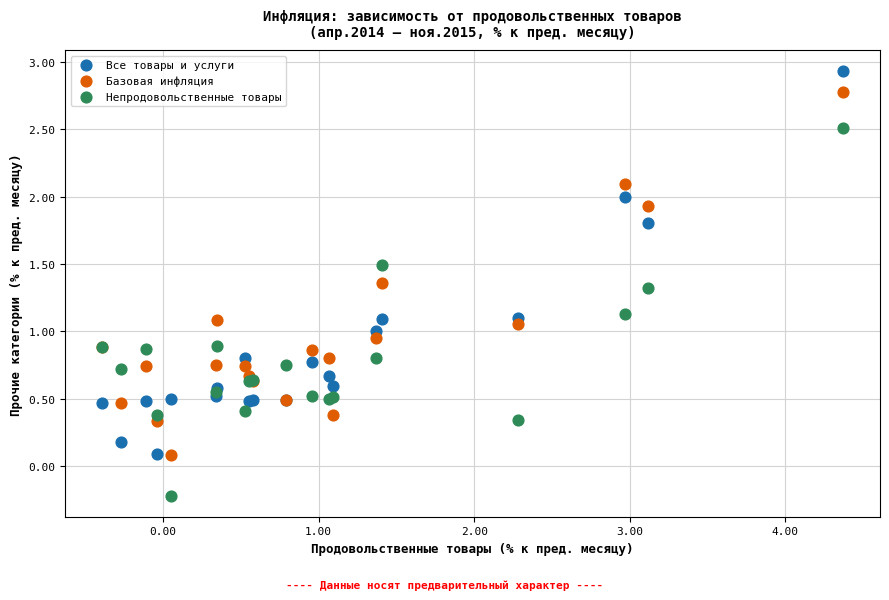

What are all the series names shown in the legend?

Все товары и услуги, Базовая инфляция, Непродовольственные товары